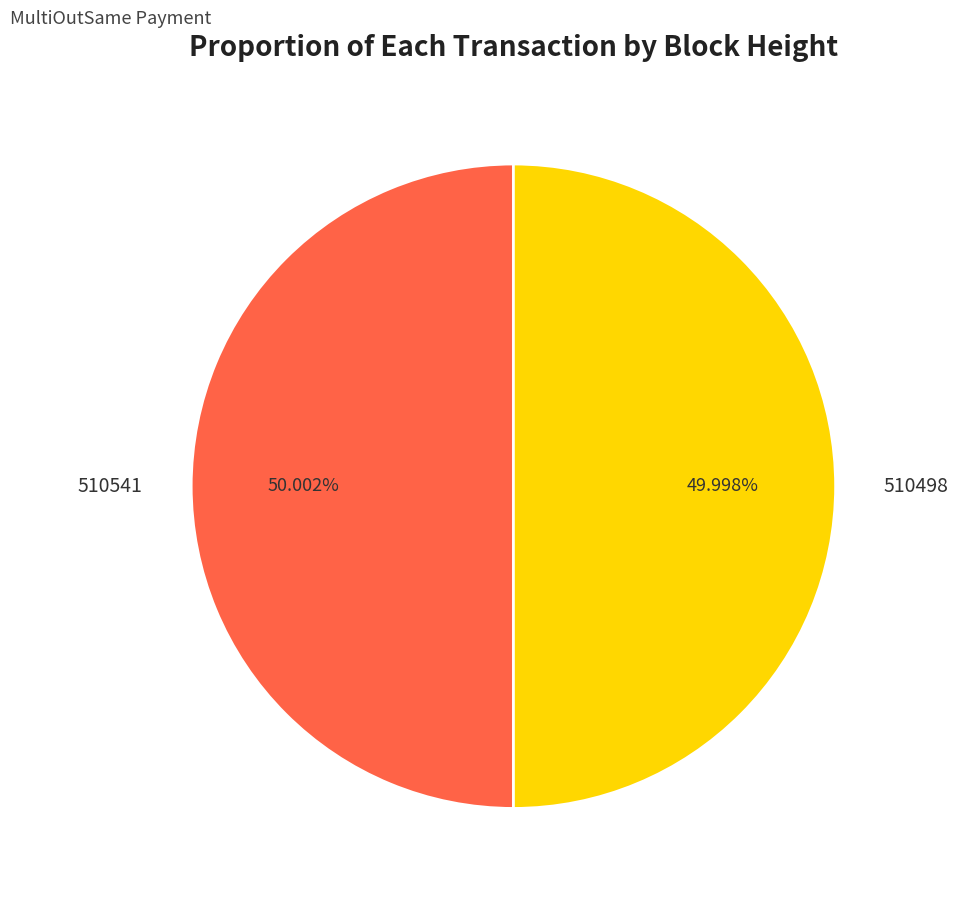

To the nearest percent, what portion does 510541 represent?

50%